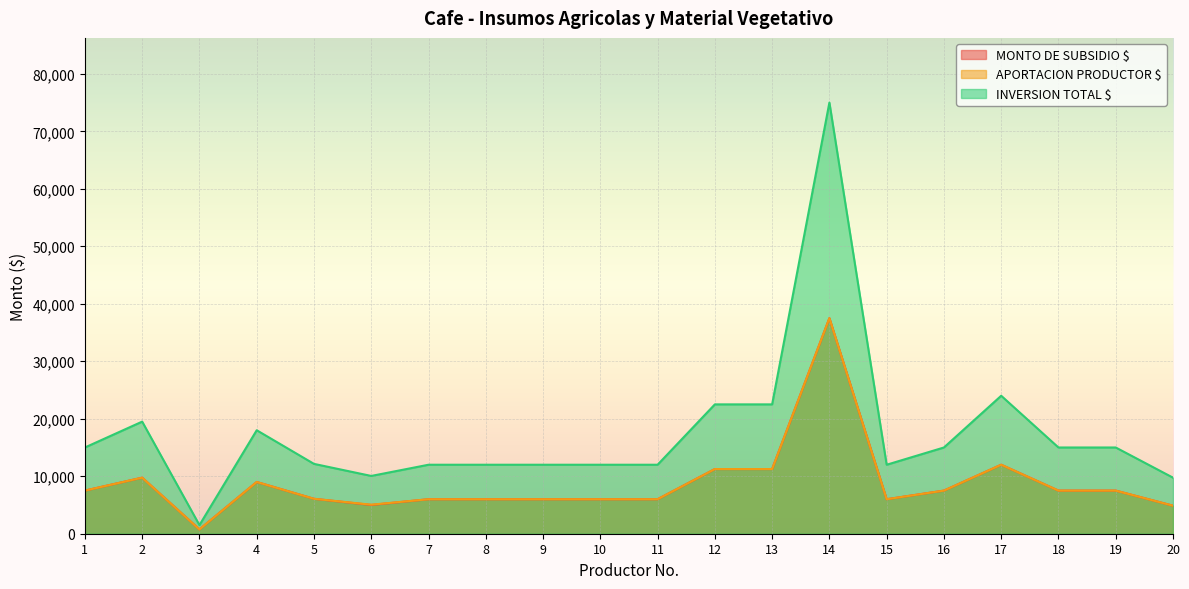

Reading right to left, transcribe all the data shown in this chart.

MONTO DE SUBSIDIO $: 4875	7500	7500	12000	7500	6000	37500	11250	11250	6000	6000	6000	6000	6000	5000	6075	9000	750	9750	7500
APORTACION PRODUCTOR $: 4875	7500	7500	12000	7500	6000	37500	11250	11250	6000	6000	6000	6000	6000	5050	6075	9000	750	9750	7500
INVERSION TOTAL $: 9750	15000	15000	24000	15000	12000	75000	22500	22500	12000	12000	12000	12000	12000	10050	12150	18000	1500	19500	15000